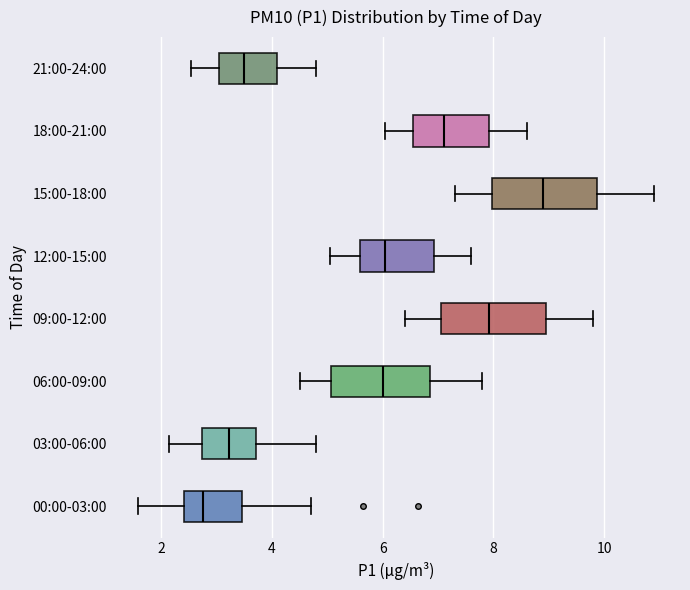

Reading bottom to top, read every box against the x-axis: the position of its median line, the range the box covers, and the ends of its whiskers. The values are not printed on the chart, so give them approximately, as read against the axis.

00:00-03:00: median 2.8, box 2.4 to 3.4, whiskers 1.6 to 4.8
03:00-06:00: median 3.2, box 2.8 to 3.8, whiskers 2.2 to 4.8
06:00-09:00: median 6.0, box 5.0 to 6.8, whiskers 4.6 to 7.8
09:00-12:00: median 8.0, box 7.0 to 9.0, whiskers 6.4 to 9.8
12:00-15:00: median 6.0, box 5.6 to 7.0, whiskers 5.0 to 7.6
15:00-18:00: median 9.0, box 8.0 to 9.8, whiskers 7.4 to 11.0
18:00-21:00: median 7.2, box 6.6 to 8.0, whiskers 6.0 to 8.6
21:00-24:00: median 3.6, box 3.0 to 4.2, whiskers 2.6 to 4.8